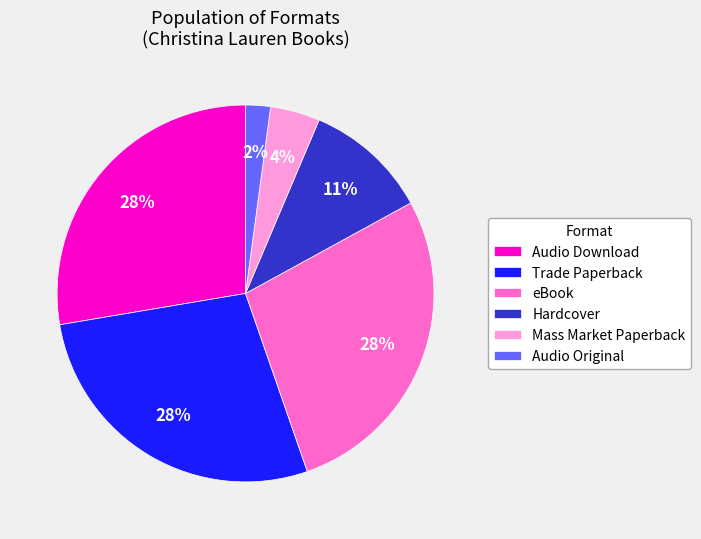

What is the ratio of the value at Trade Paperback to the value at Audio Download?

1.0